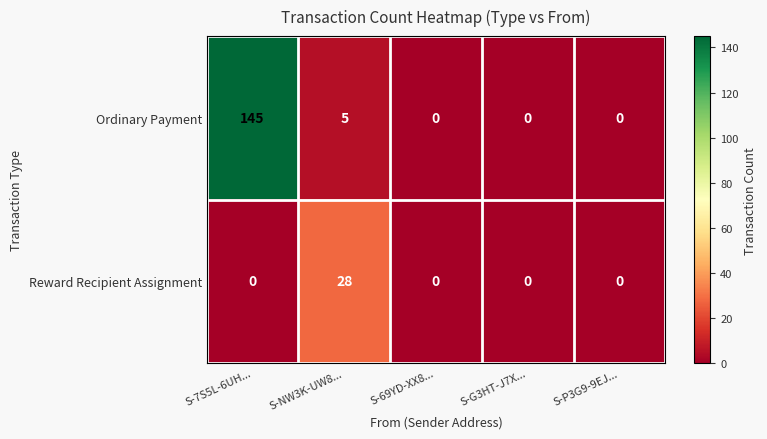

List the series in order of their overall mean, lowest first.

Reward Recipient Assignment, Ordinary Payment